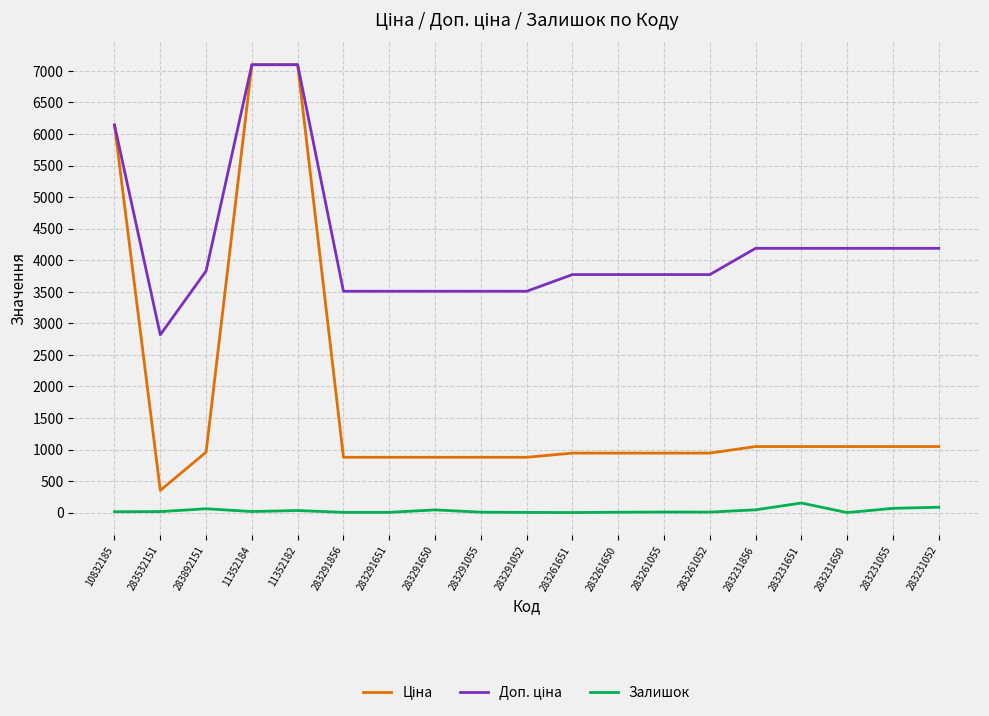

What is the maximum value shown in the chart?

7098.8